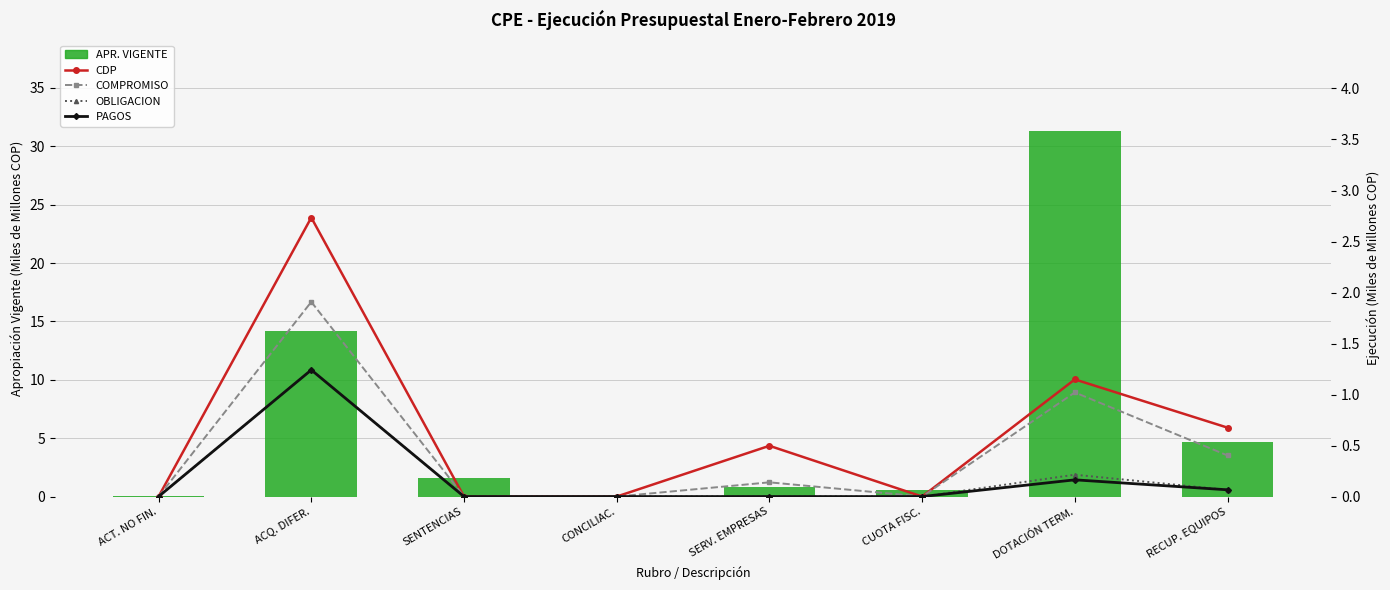

What is the value of the COMPROMISO bar at the 8th from the left?

0.4